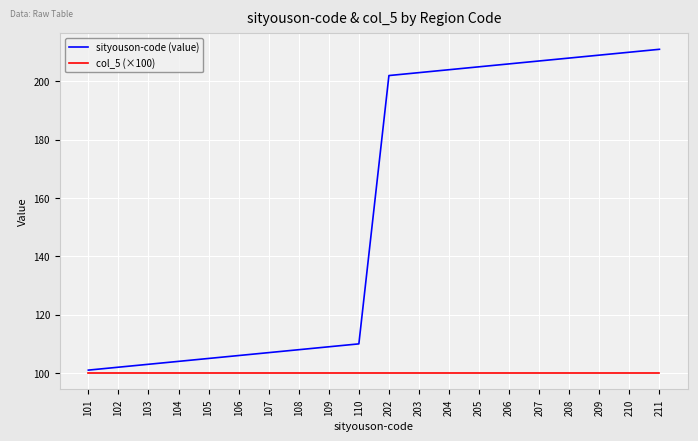

Reading left to right, transcribe all the data shown in this chart.

sityouson-code (value): 101=101	102=102	103=103	104=104	105=105	106=106	107=107	108=108	109=109	110=110	202=202	203=203	204=204	205=205	206=206	207=207	208=208	209=209	210=210	211=211
col_5 (×100): 101=100	102=100	103=100	104=100	105=100	106=100	107=100	108=100	109=100	110=100	202=100	203=100	204=100	205=100	206=100	207=100	208=100	209=100	210=100	211=100